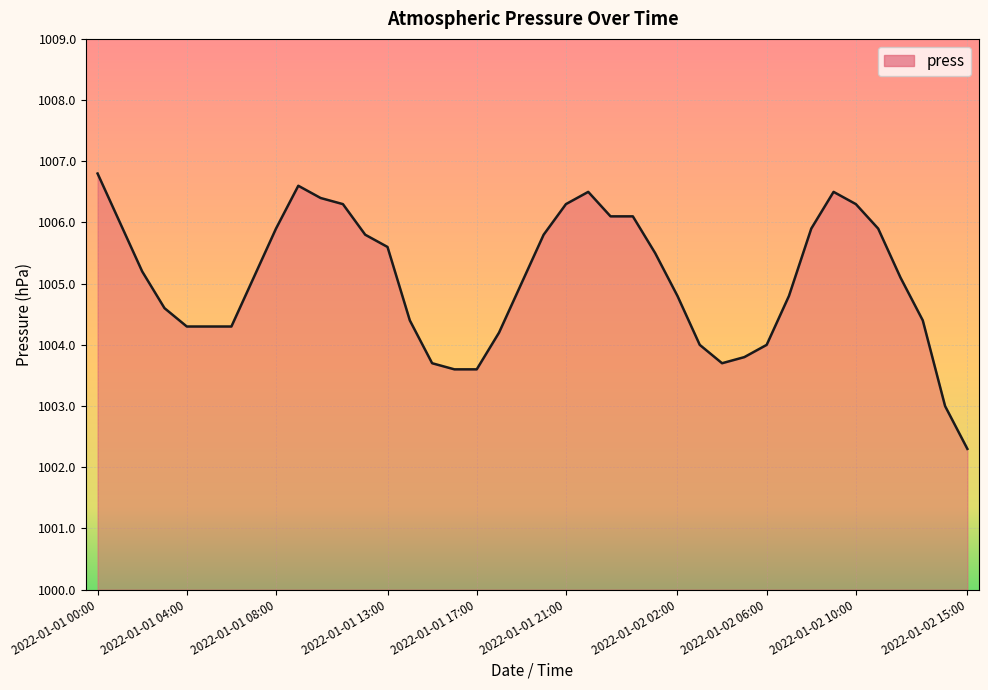

What is the smallest value displayed?

1002.3